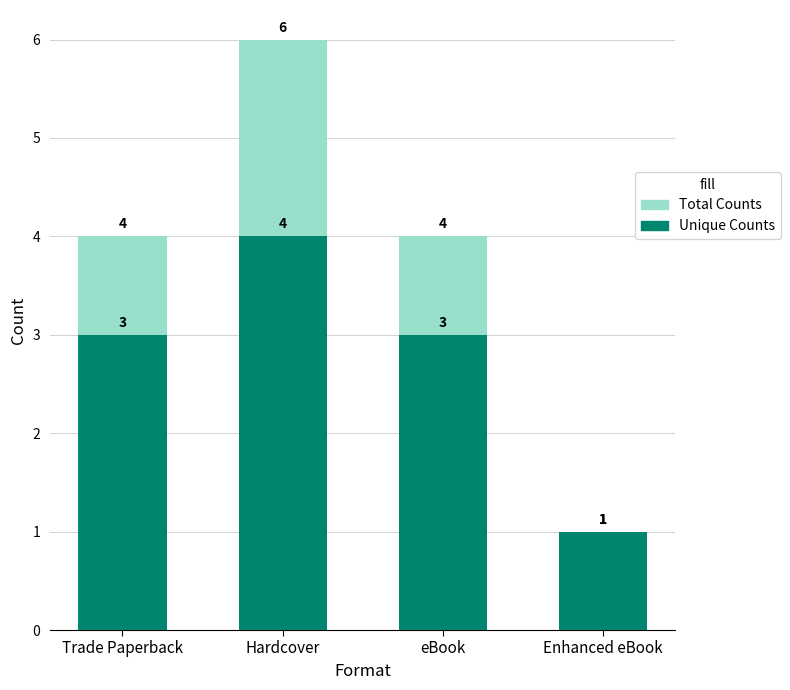

Which series has the widest spread of values?

Total Counts